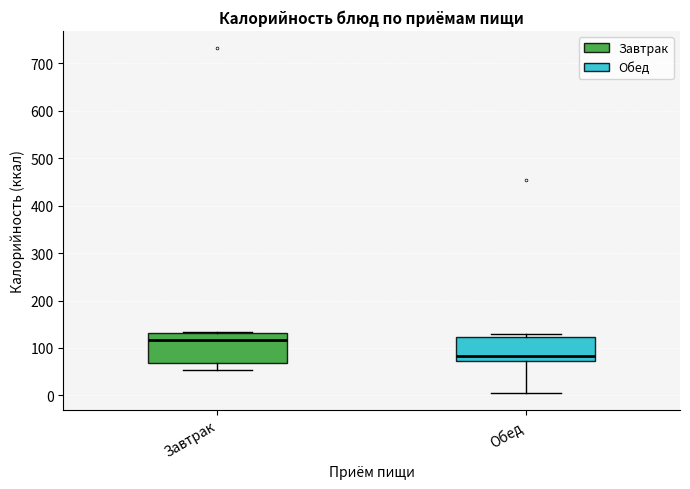

Reading left to right, read every box against the y-axis: the position of its median line, the range the box covers, and the ends of its whiskers. The values are not printed on the chart, so give them approximately, as read against the axis.

Завтрак: median 120, box 70 to 130, whiskers 50 to 130
Обед: median 80, box 70 to 120, whiskers 10 to 130